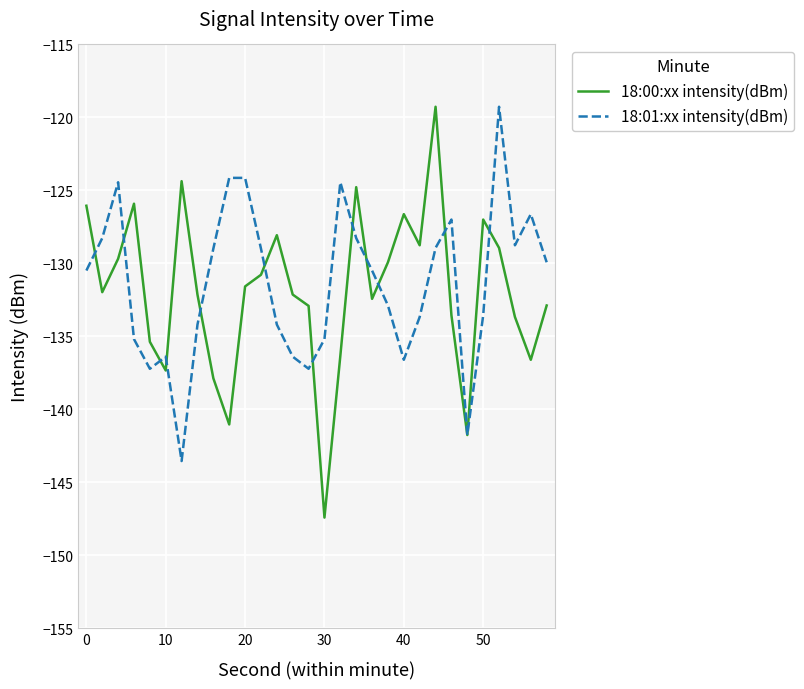

What is the highest value of the 18:00:xx intensity(dBm) series?

-119.3